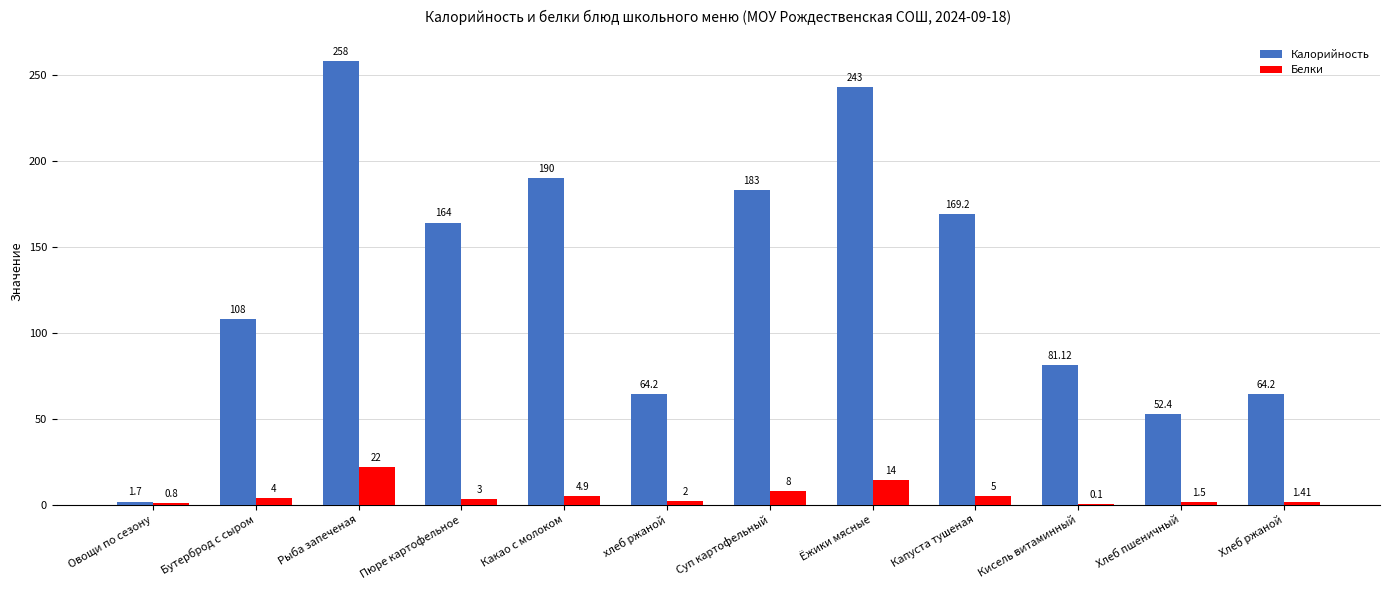

What is the highest value of the Калорийность series?

258.0